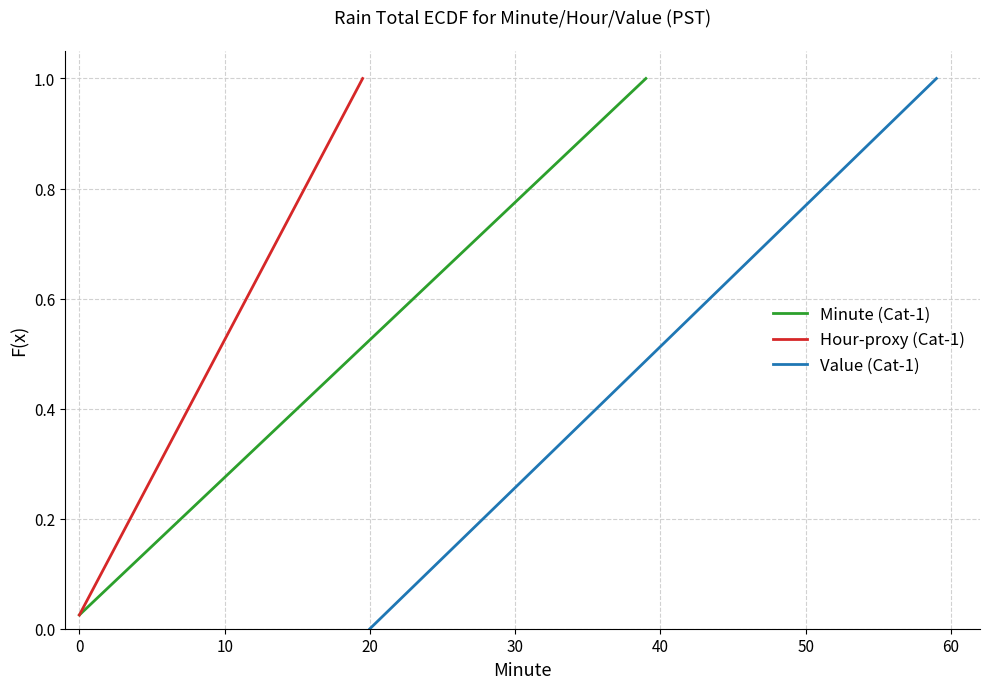

What is the value of the Value (Cat-1) point at the 19th from the left?

0.5